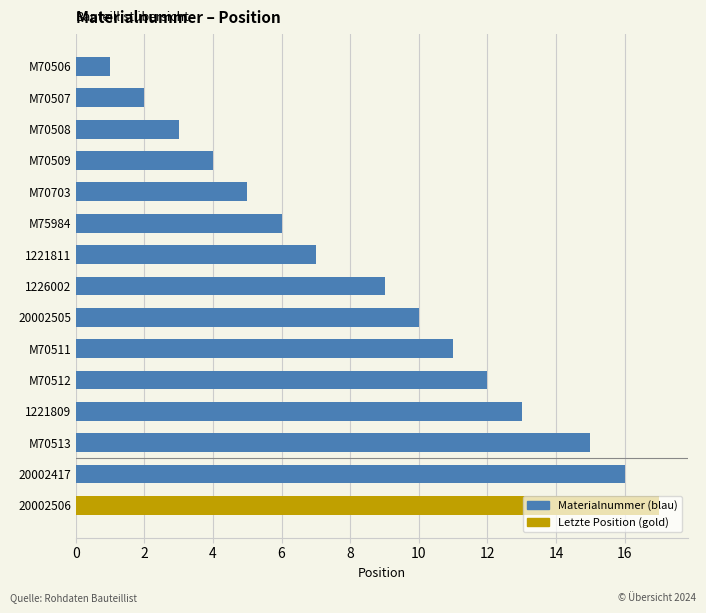

How many bars are there in total?

15